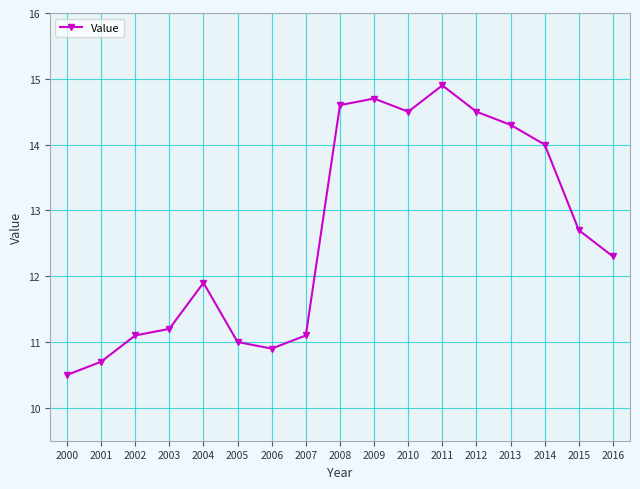

What is the ratio of the value at 2005 to the value at 2008?

0.8